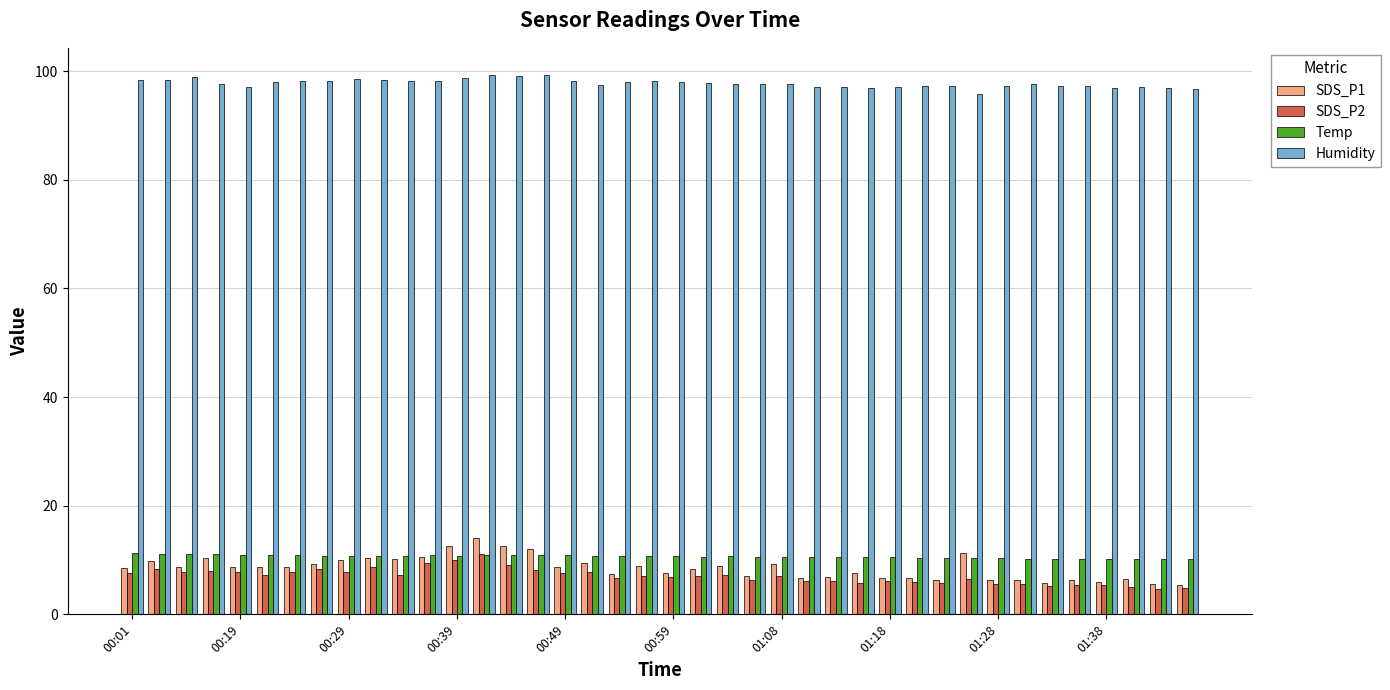

What is the average value of the Humidity series?

97.7